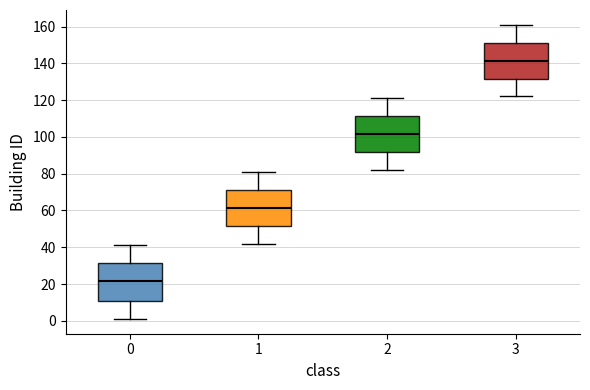

Which box's median line is the lowest?

0